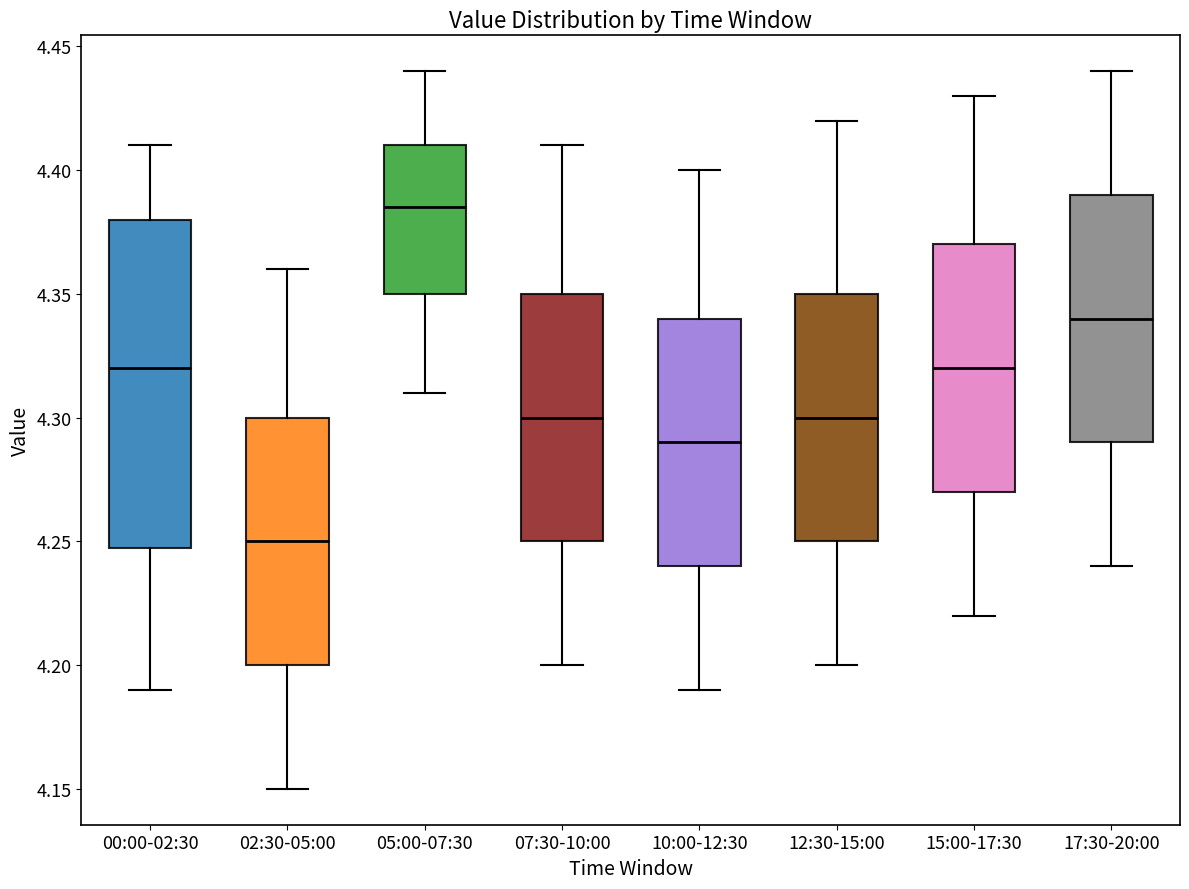

Which box's median line is the highest?

05:00-07:30